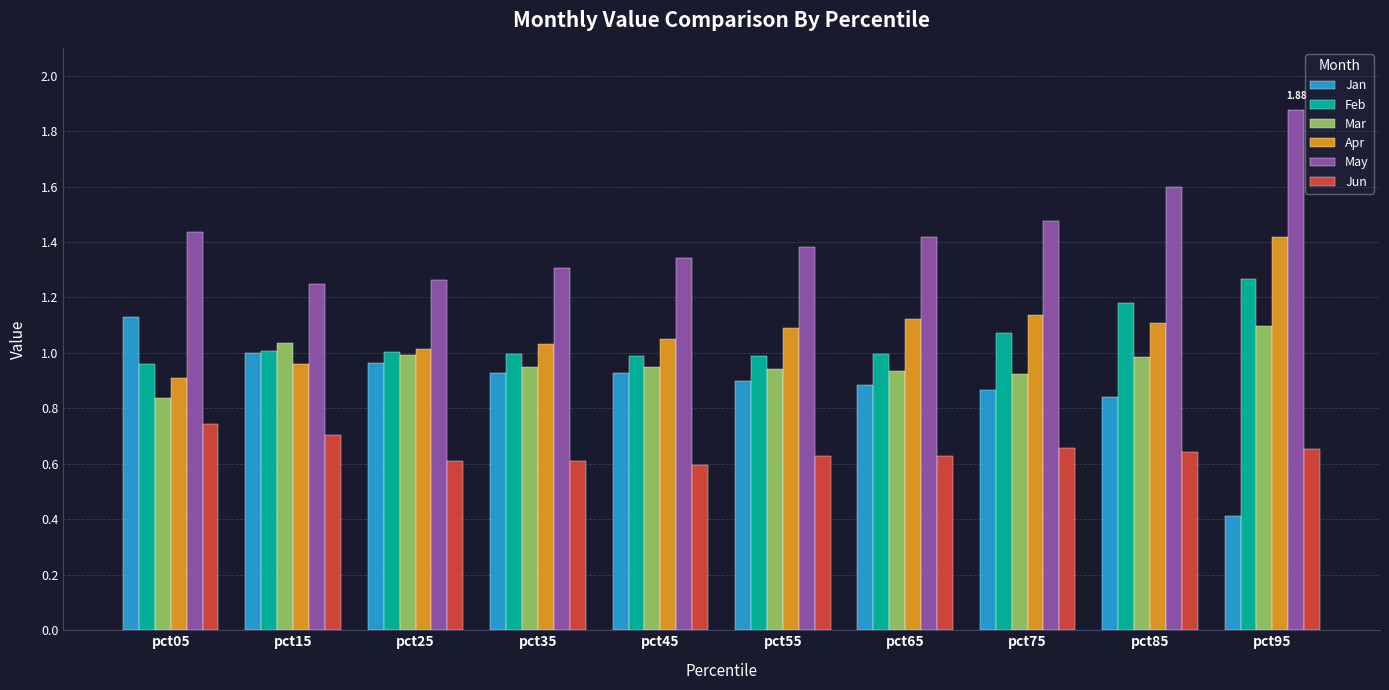

What are all the series names shown in the legend?

Jan, Feb, Mar, Apr, May, Jun